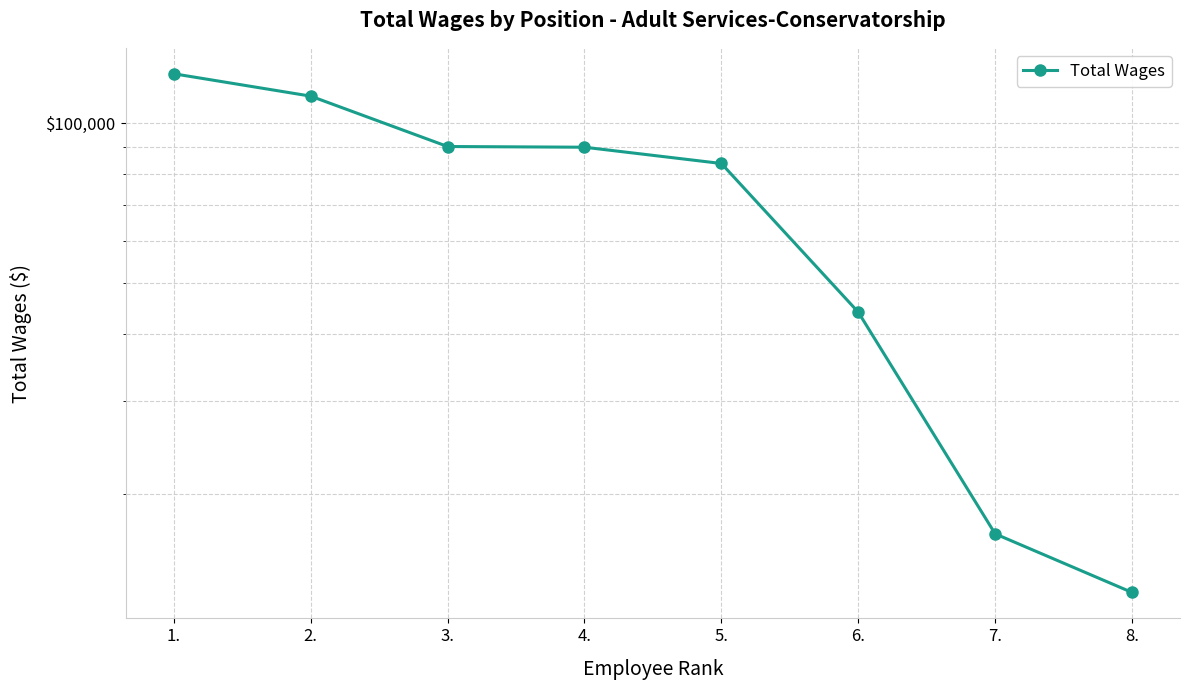

Is this an area chart (filled region under the line)?

No